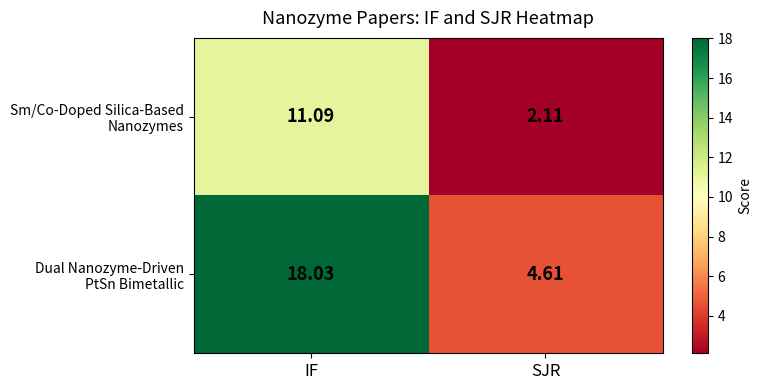

At which category is the sum across all series the highest?

IF